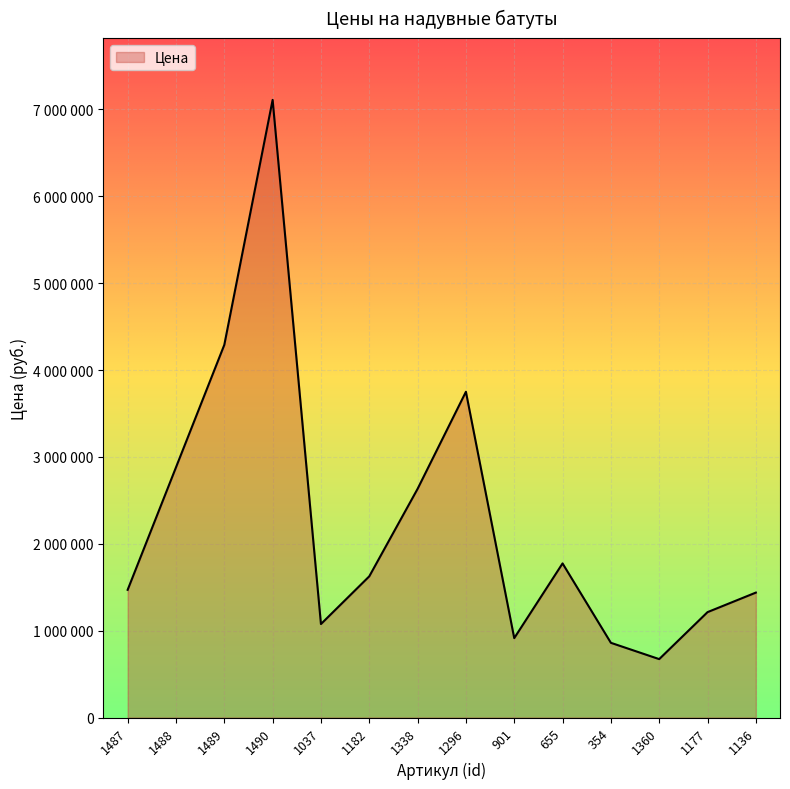

What is the difference between the second highest and second lowest values?

3430000